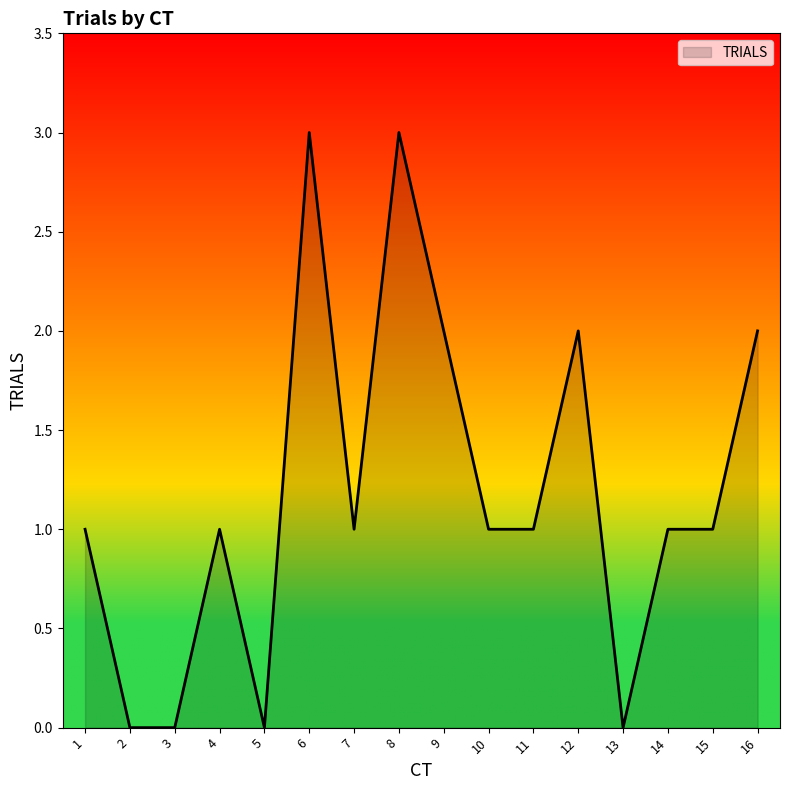

Does the chart have visible grid lines?

No